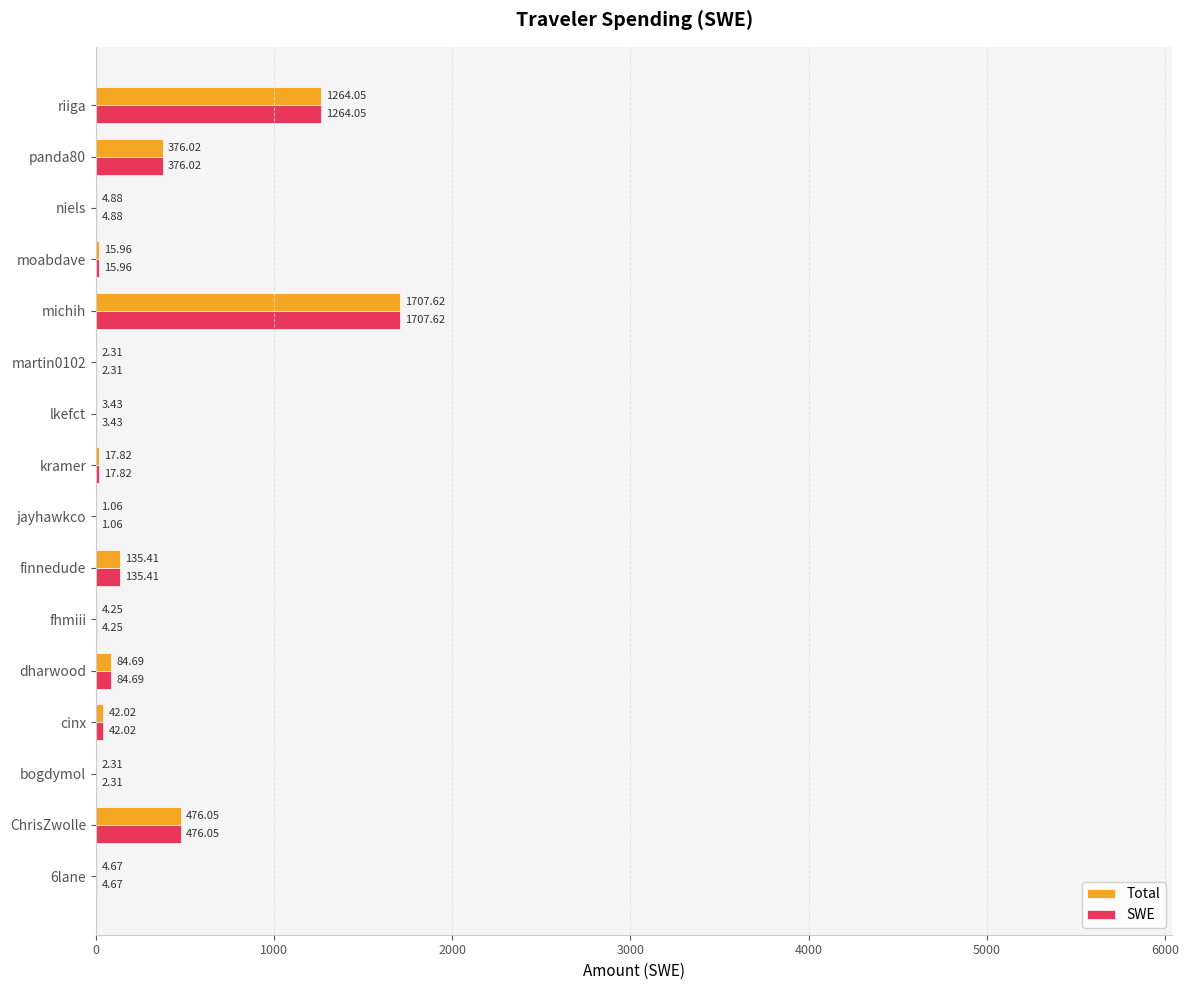

What is the sum of the SWE values at bogdymol and dharwood?

87.0